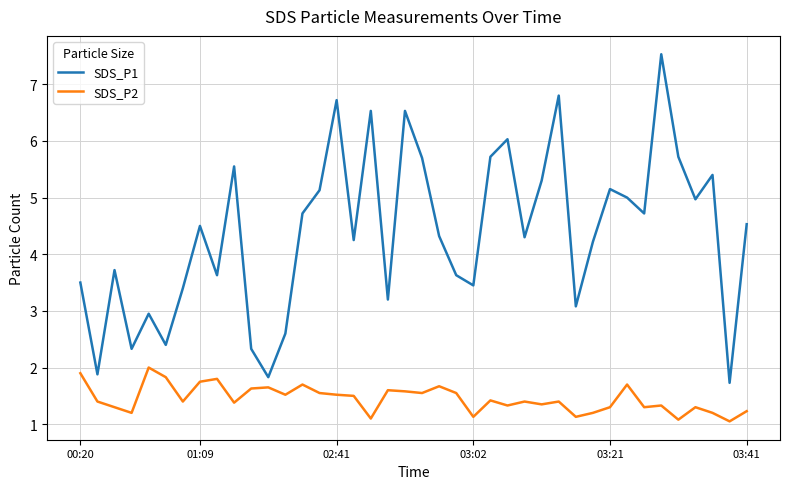

Which series has the largest total across all categories?

SDS_P1